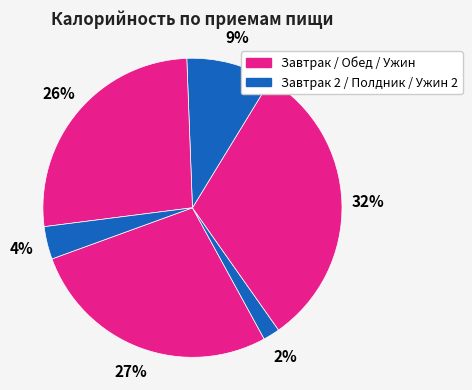

Count the number of slices in the pie.

6